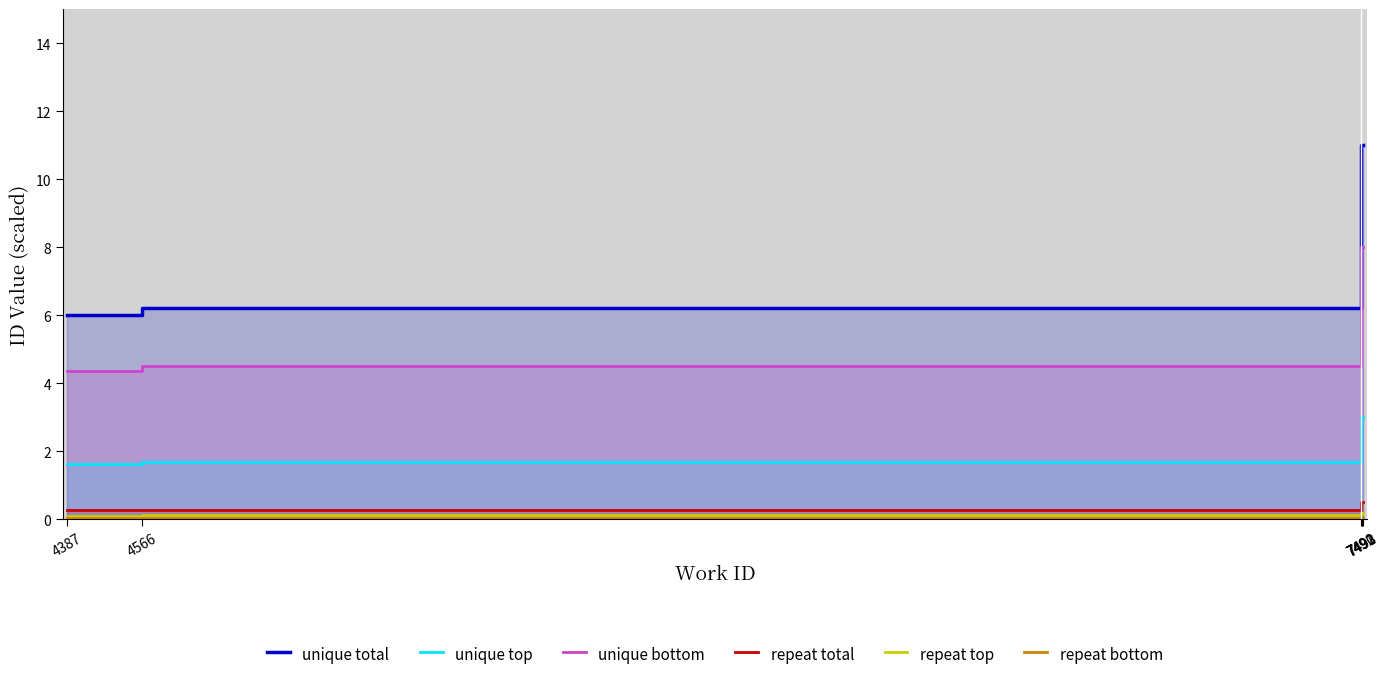

Reading right to left, list all the values displayed in this chart.

unique total: 11.0	11.0	11.0	11.0	6.2	6.0
unique top: 3.0	3.0	3.0	3.0	1.7	1.6
unique bottom: 8.0	8.0	8.0	8.0	4.5	4.4
repeat total: 0.5	0.5	0.5	0.5	0.3	0.3
repeat top: 0.2	0.2	0.2	0.2	0.1	0.1
repeat bottom: 0.1	0.0	0.0	0.0	0.0	0.0